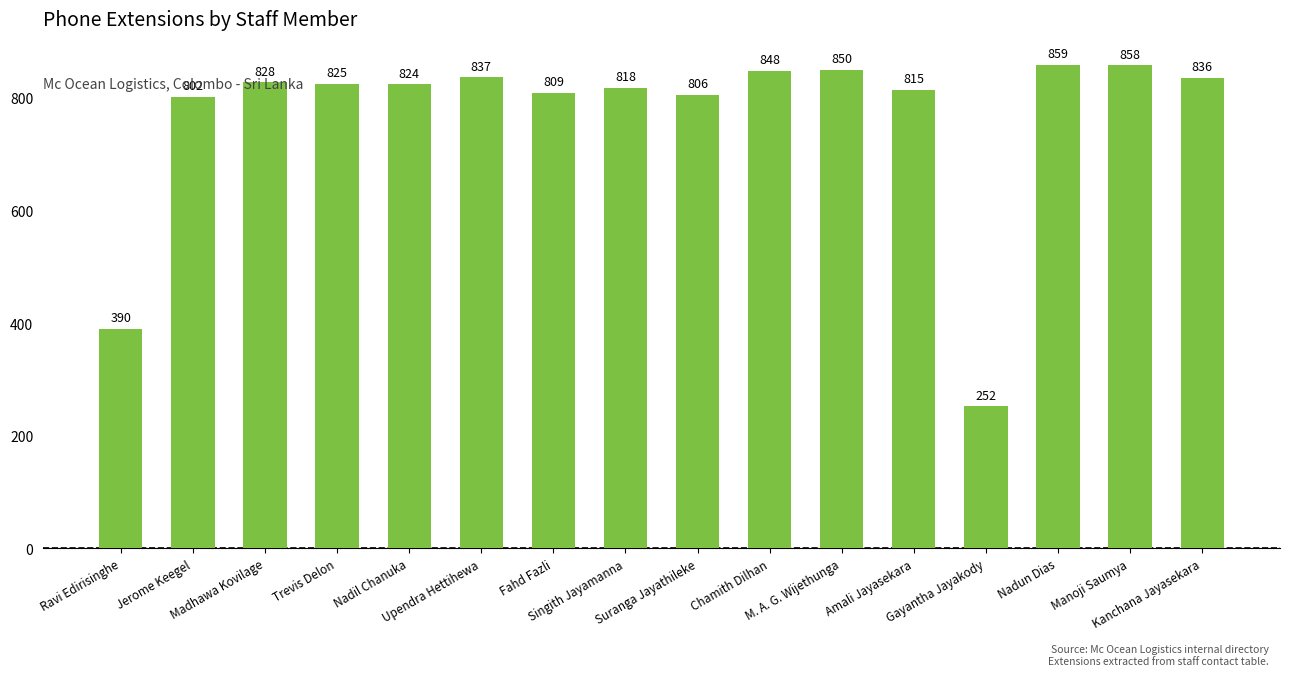

What is the minimum value shown in the chart?

252